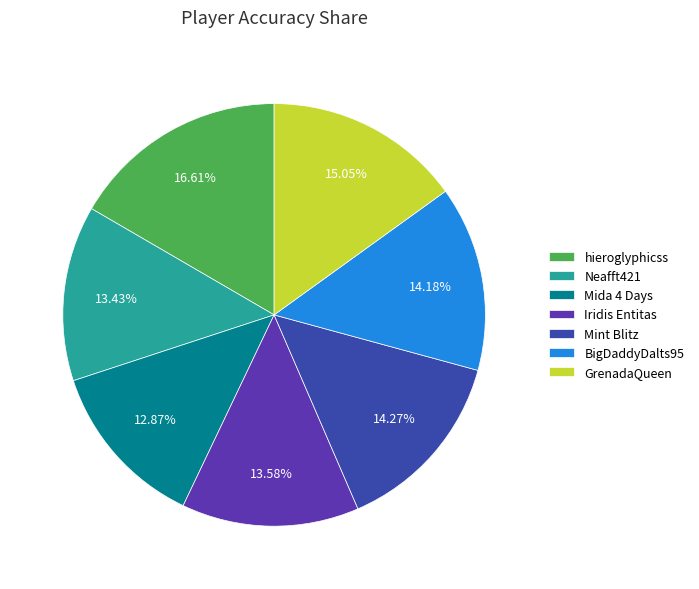

Is it true that Mida 4 Days is 18% of the pie?

False